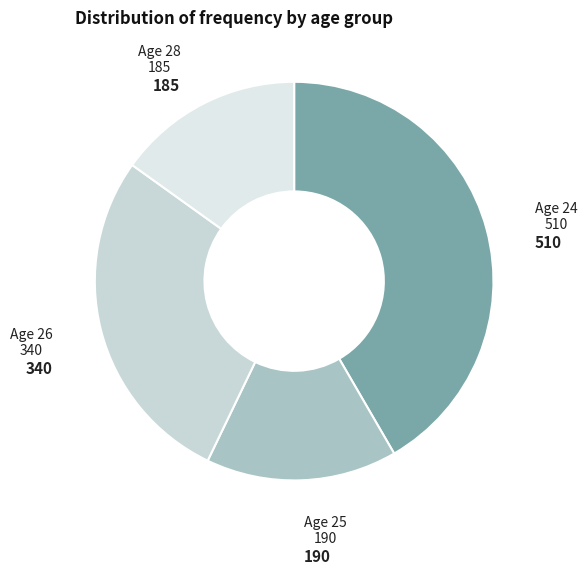

What is the smallest slice in the pie chart?

28